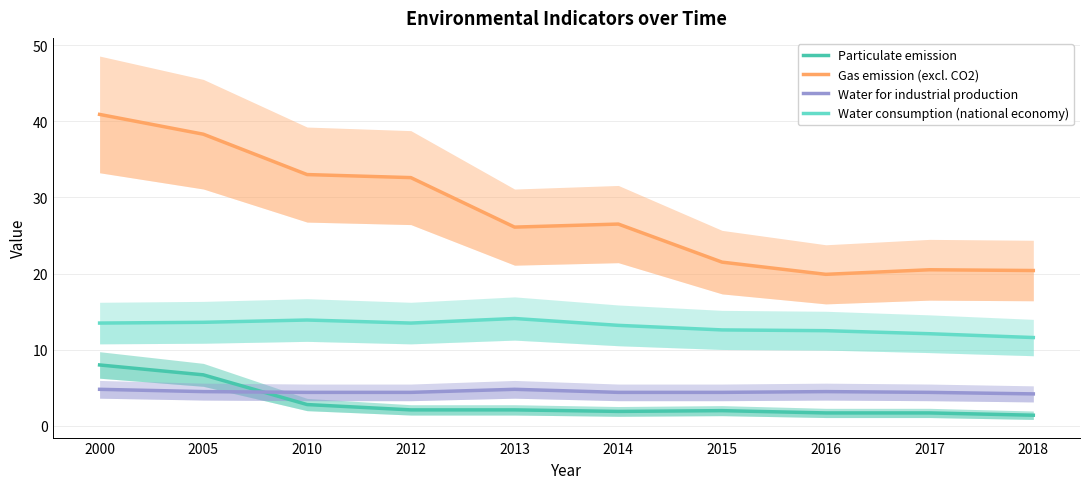

What is the total value across all series at 2010?

54.1